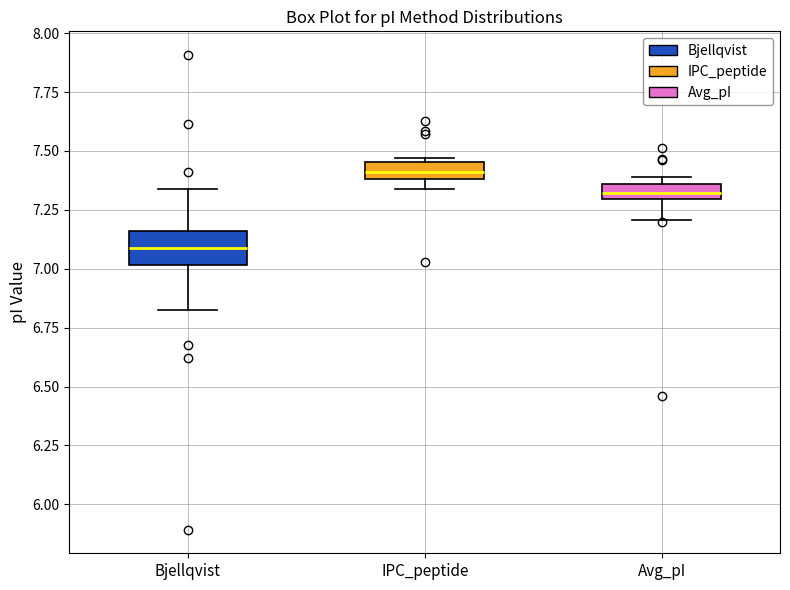

Which box has the highest median line?

IPC_peptide